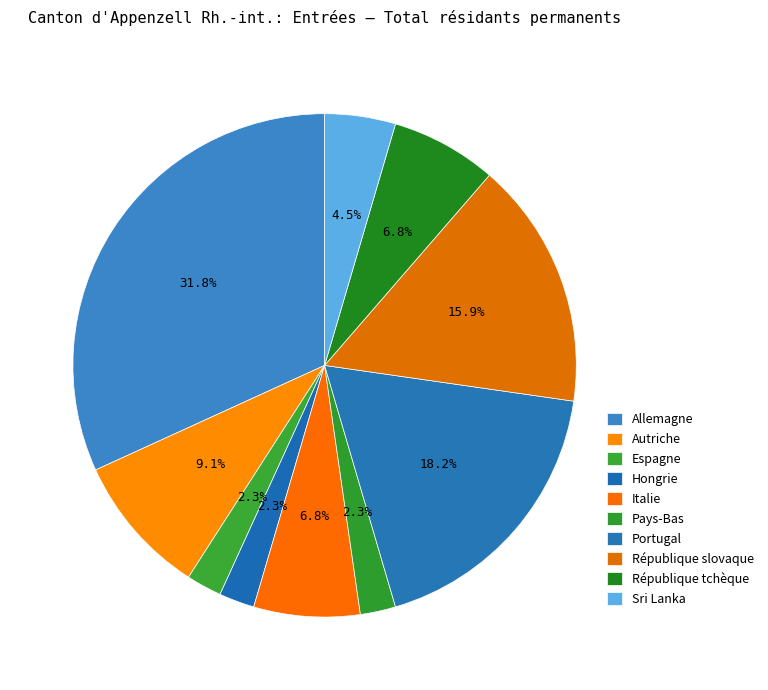

What is the smallest slice in the pie chart?

Espagne